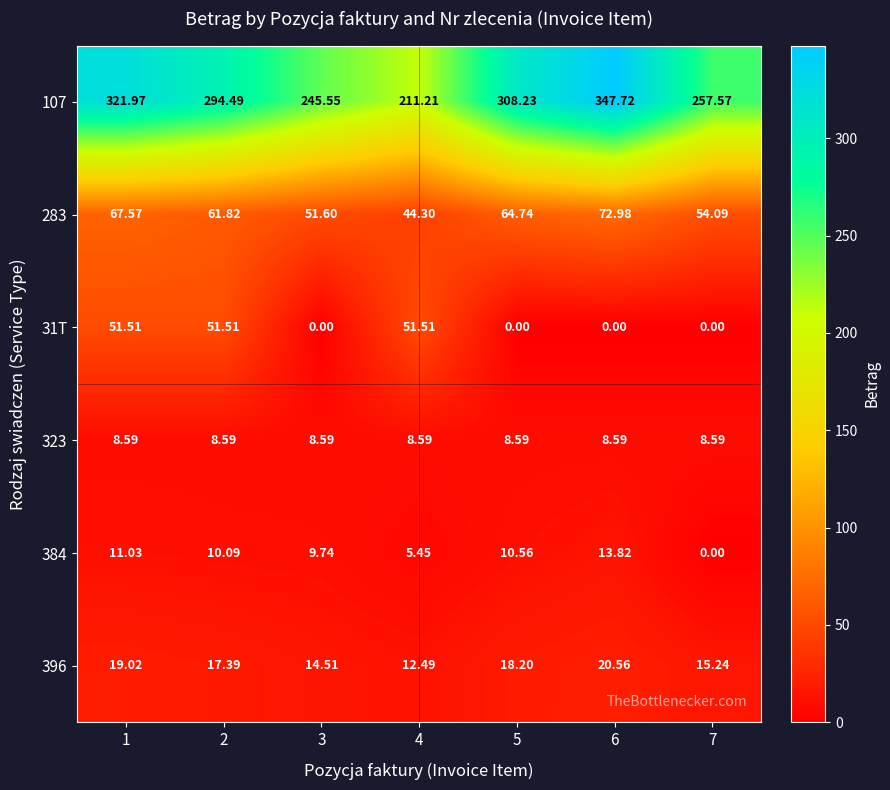

Is the value of 31T at 6 greater than the value of 323 at 1?

No